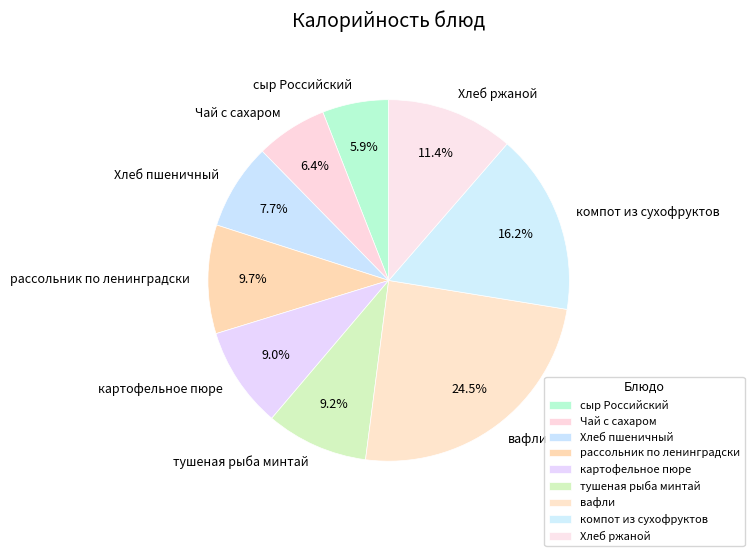

What portion of the pie excludes компот из сухофруктов?

83.8%